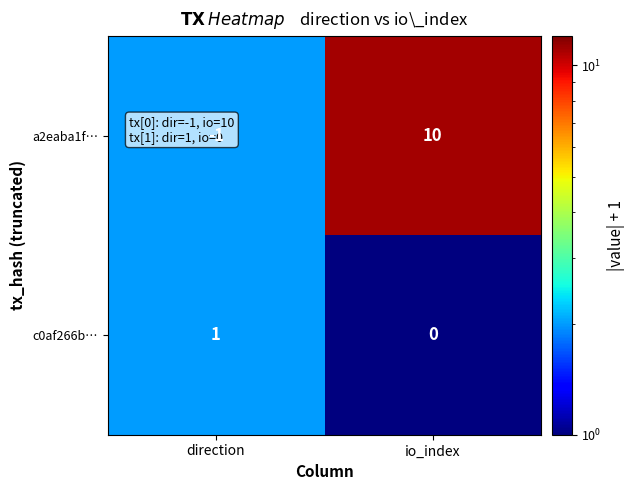

Which series has the largest range (max minus min)?

a2eaba1f…